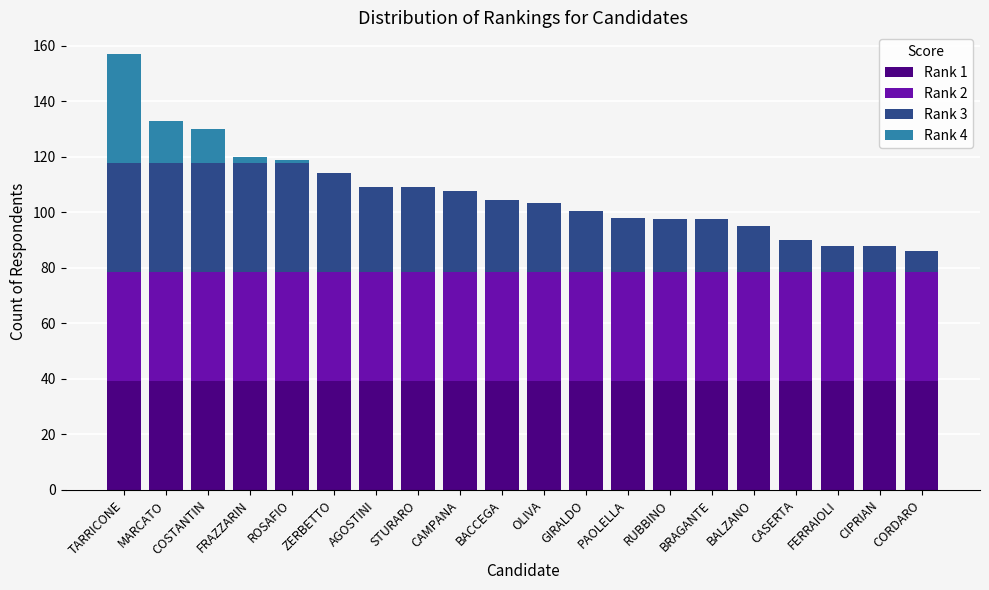

The Rank 1 series shows 39.2 at ZERBETTO. True or false?

True